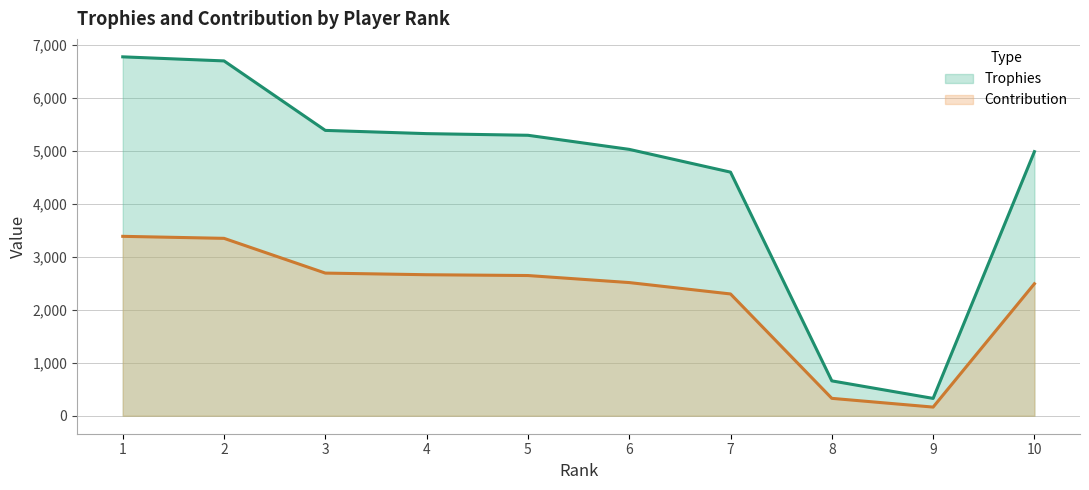

True or false: Contribution has a value of 4688 at 2.

False